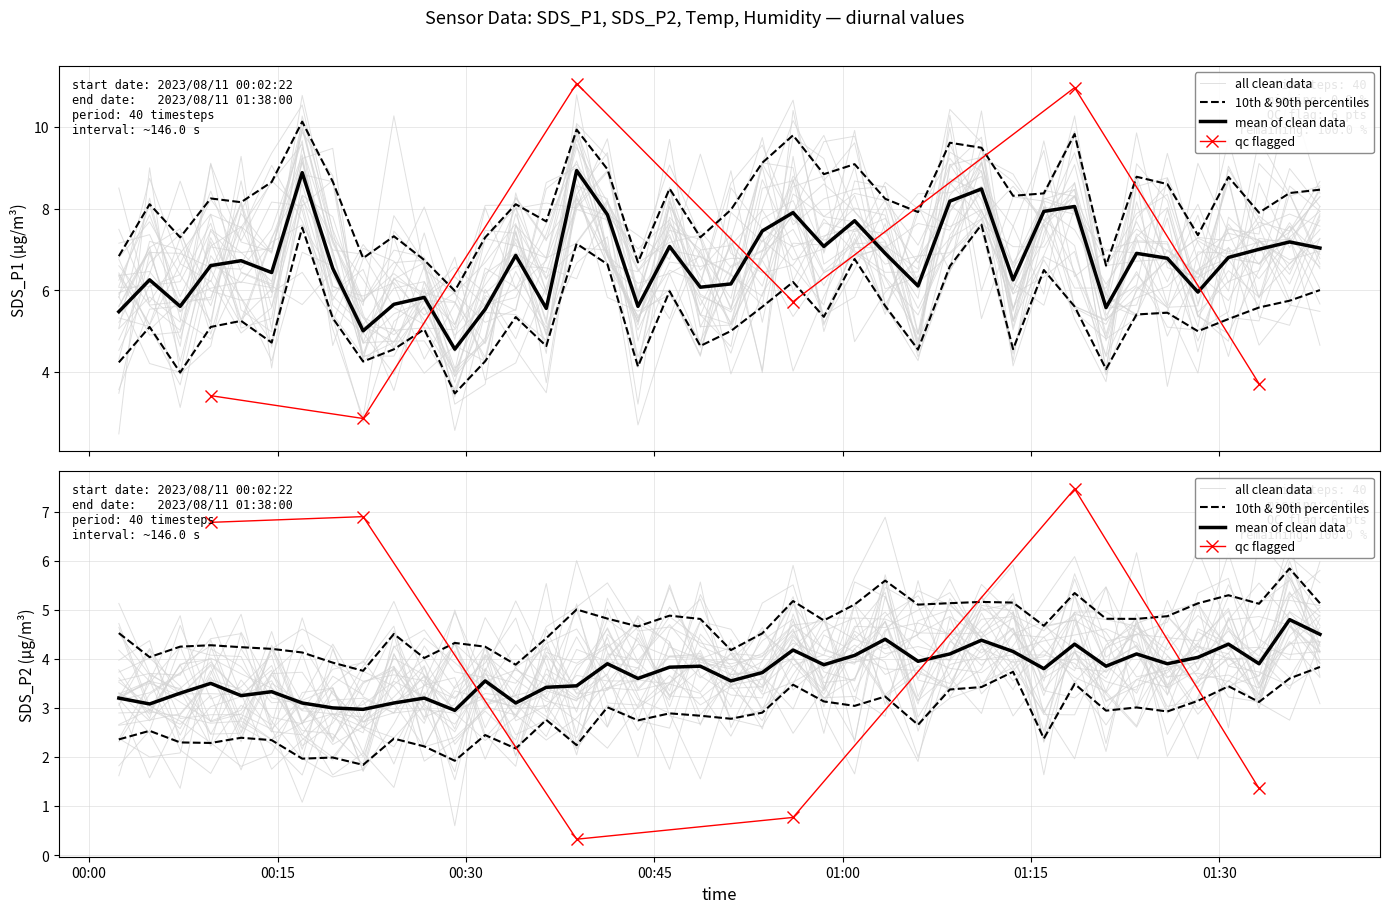

What is the label of the 34th point from the left?

2023/08/11 01:23:24